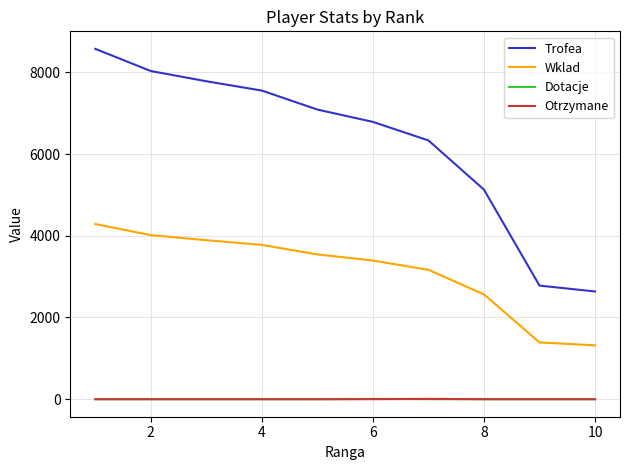

What is the maximum value shown in the chart?

8573